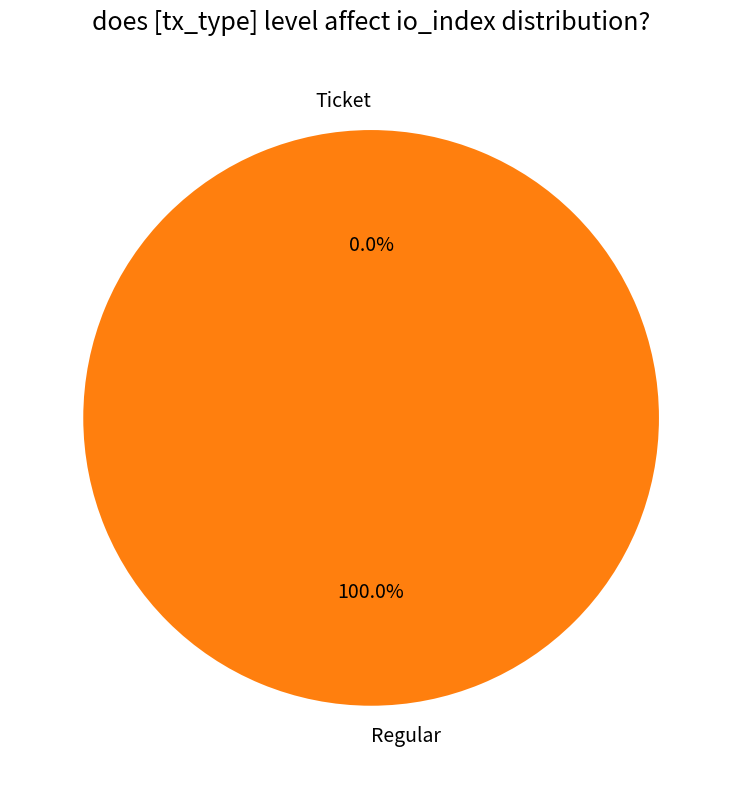

Combined, do Regular and Ticket account for over 50%?

Yes